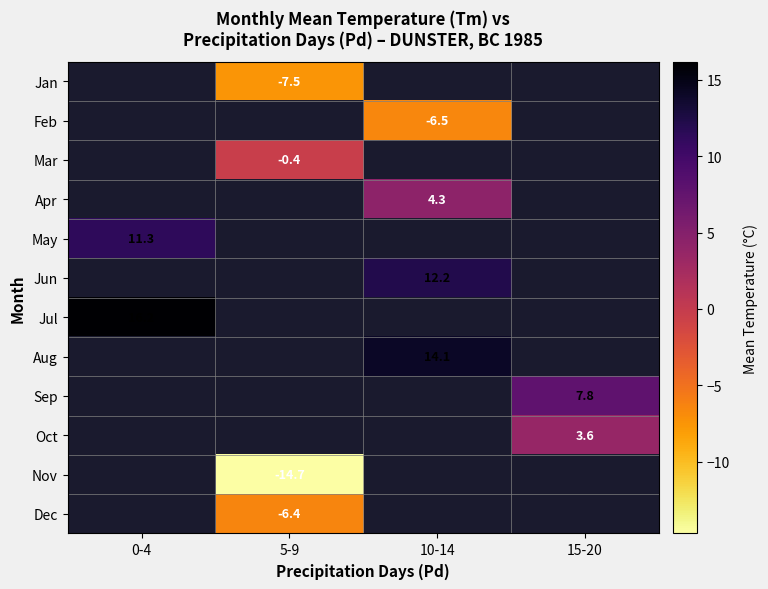

True or false: May has a value of 15.5 at 0-4.

False